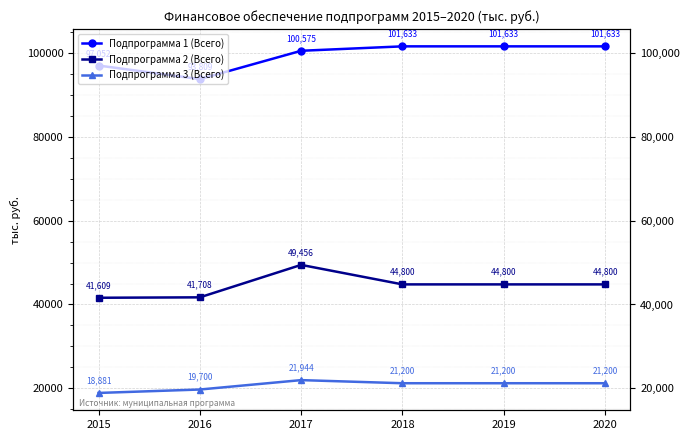

Reading left to right, what are all the values shown in this chart?

Подпрограмма 1 (Всего): 97052.4	93809.2	100575.0	101633.0	101633.0	101633.0
Подпрограмма 2 (Всего): 41608.9	41707.9	49456.0	44800.0	44800.0	44800.0
Подпрограмма 3 (Всего): 18881.0	19700.0	21943.7	21200.0	21200.0	21200.0